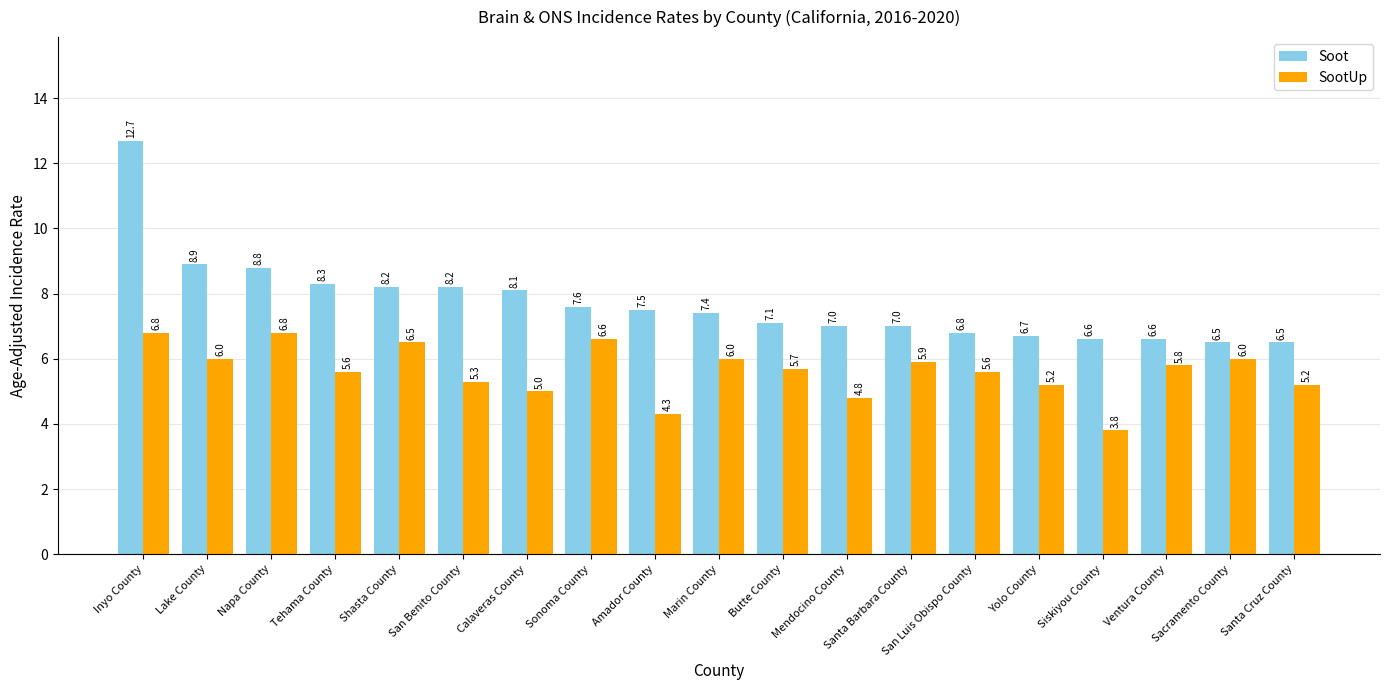

At which category does the chart reach its peak across all series?

Inyo County